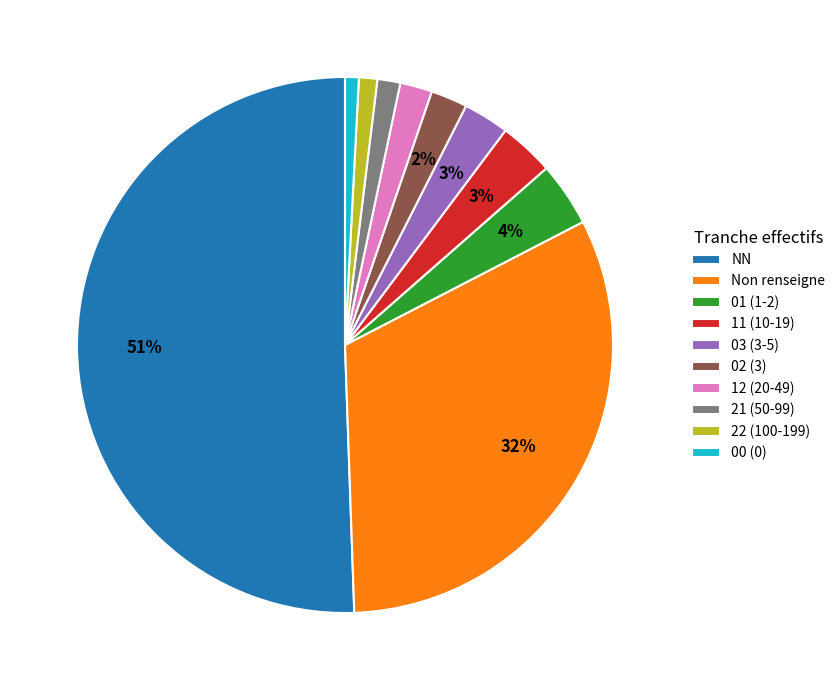

True or false: 21 (50-99) accounts for 7% of the total.

False